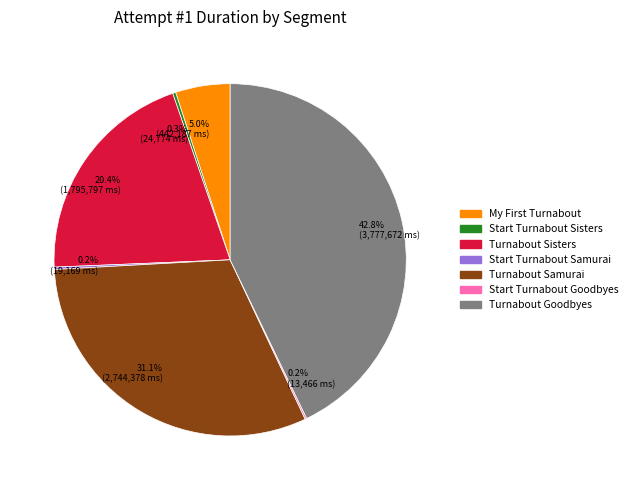

Does any single category account for the majority?

No